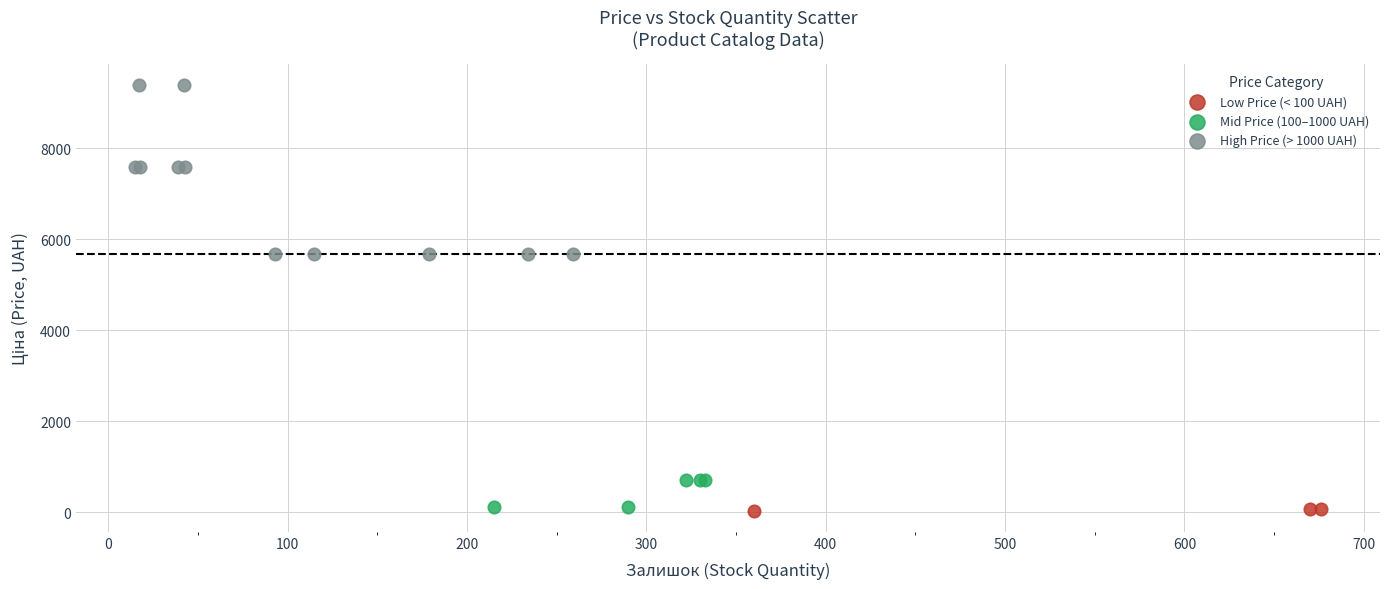

What are all the series names shown in the legend?

Low Price (< 100 UAH), Mid Price (100–1000 UAH), High Price (> 1000 UAH)